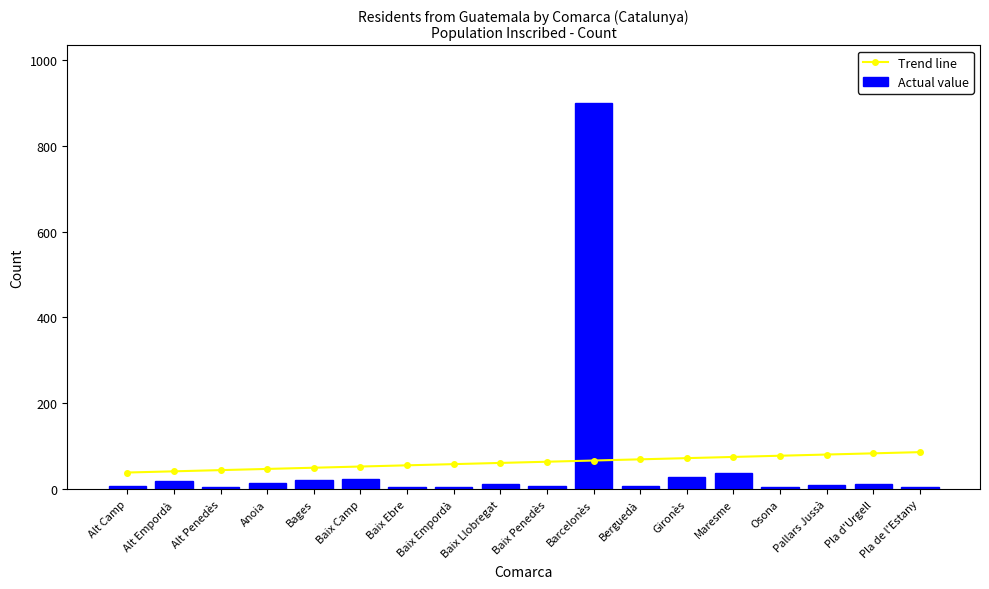

List the series in order of their overall mean, highest first.

Trend line, Actual value